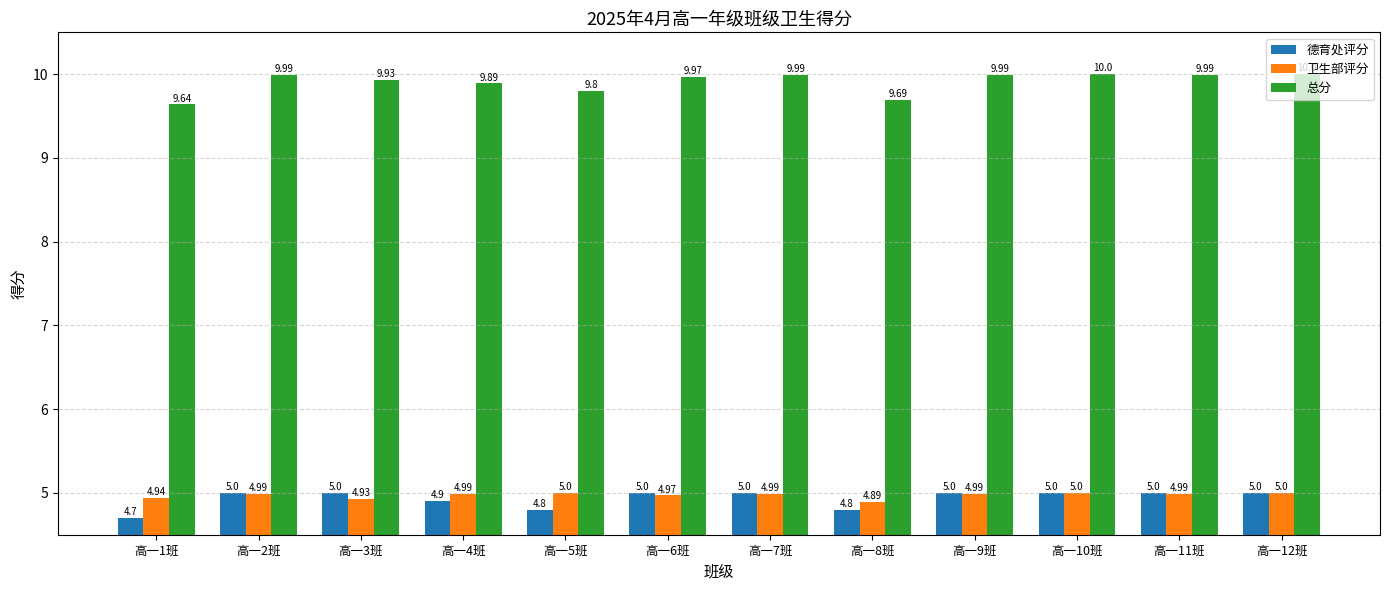

Reading left to right, transcribe all the data shown in this chart.

德育处评分: 4.7	5.0	5.0	4.9	4.8	5.0	5.0	4.8	5.0	5.0	5.0	5.0
卫生部评分: 4.9	5.0	4.9	5.0	5.0	5.0	5.0	4.9	5.0	5.0	5.0	5.0
总分: 9.6	10.0	9.9	9.9	9.8	10.0	10.0	9.7	10.0	10.0	10.0	10.0